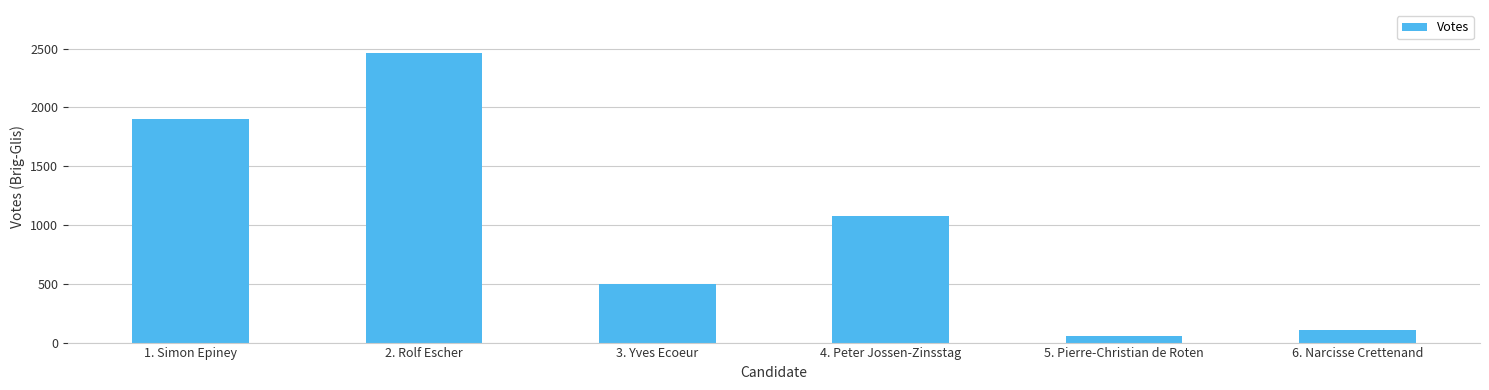

Approximately how many times larger is the value at 5. Pierre-Christian de Roten compared to 3. Yves Ecoeur?

0.1